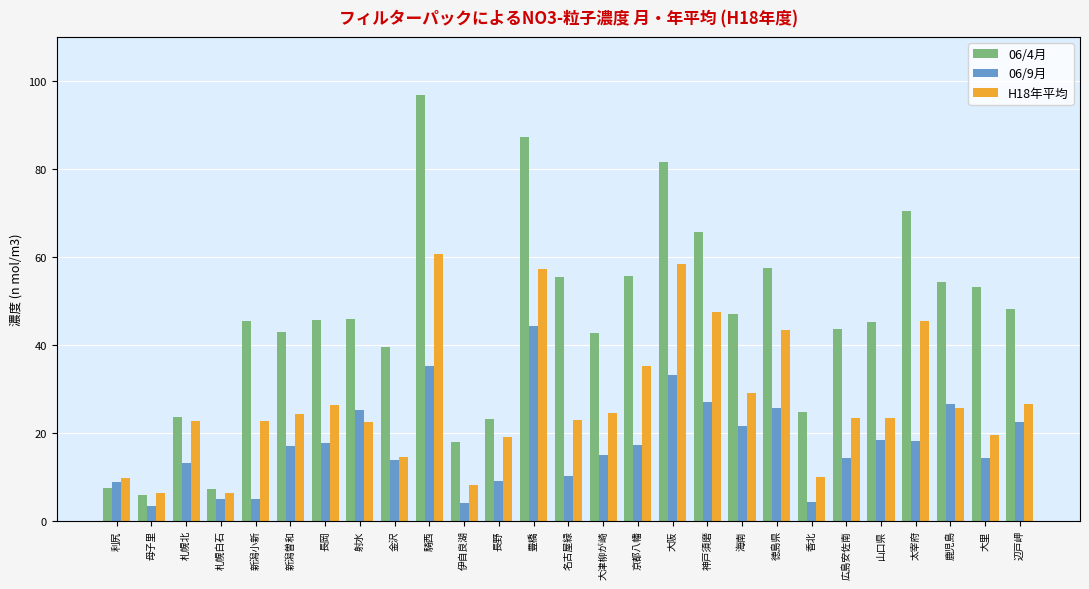

List the series in order of their peak value, lowest first.

06/9月, H18年平均, 06/4月